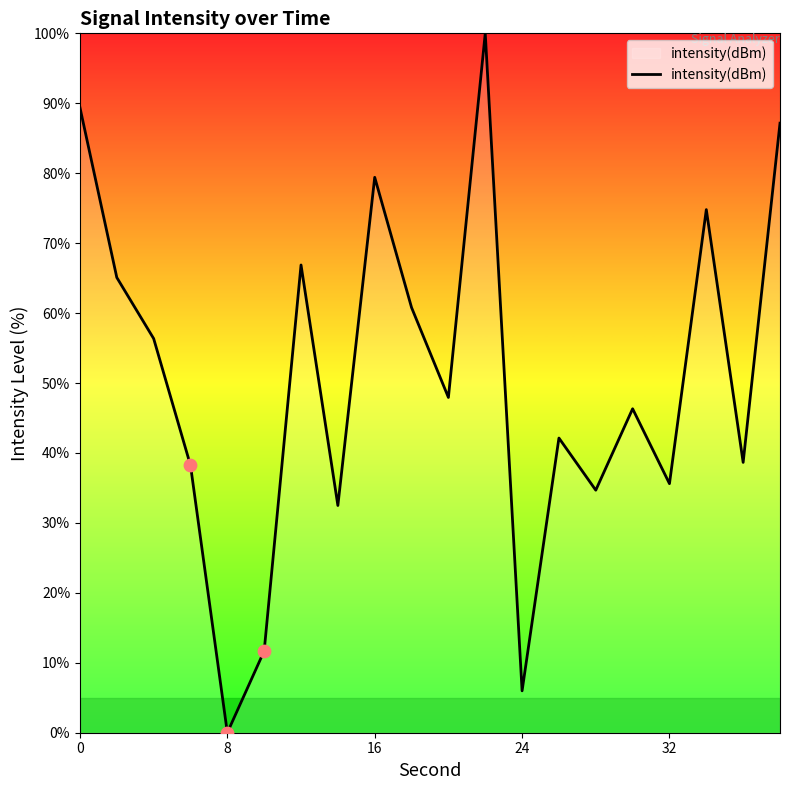

What is the maximum value shown in the chart?

100.0